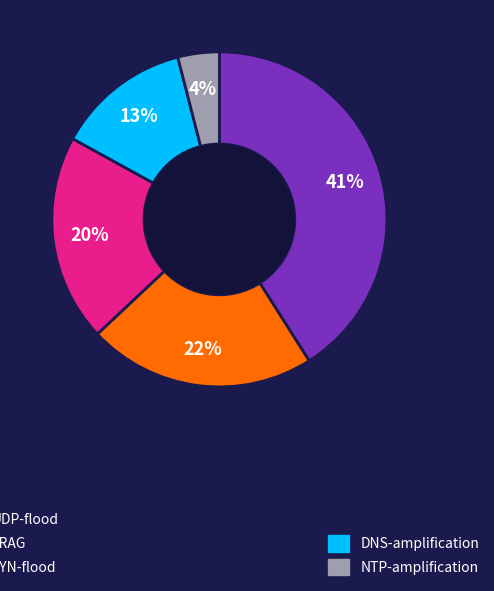

Is there a majority slice in this chart?

No